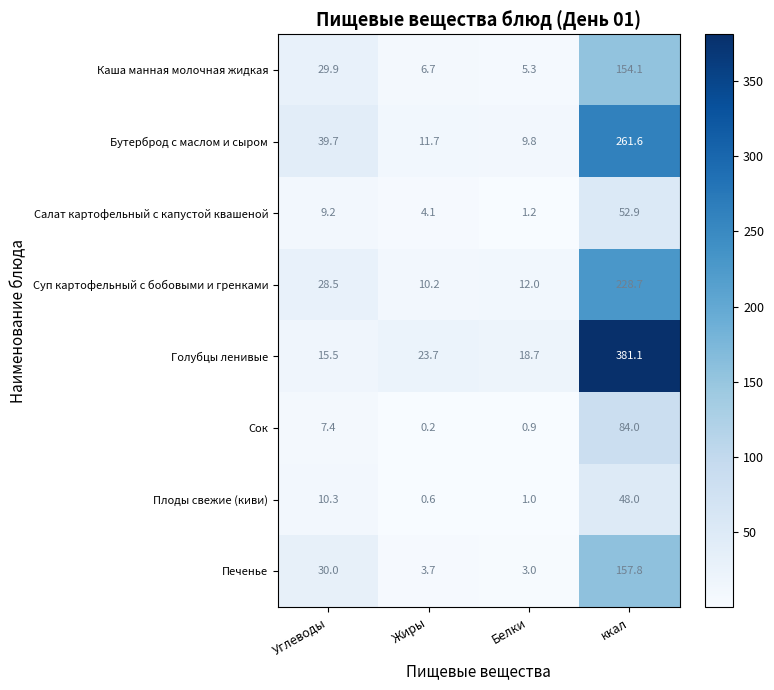

What is the difference between the maximum and minimum values in the Сок series?

83.8